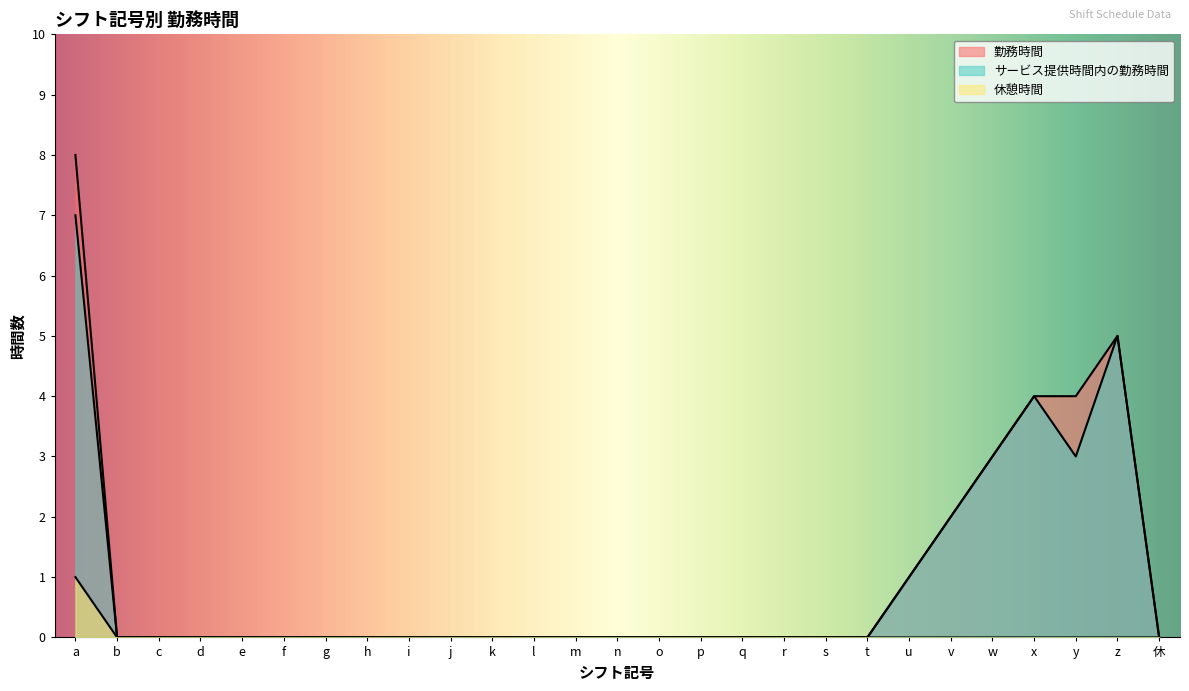

Rank the series at k from lowest to highest value.

勤務時間, サービス提供時間内の勤務時間, 休憩時間